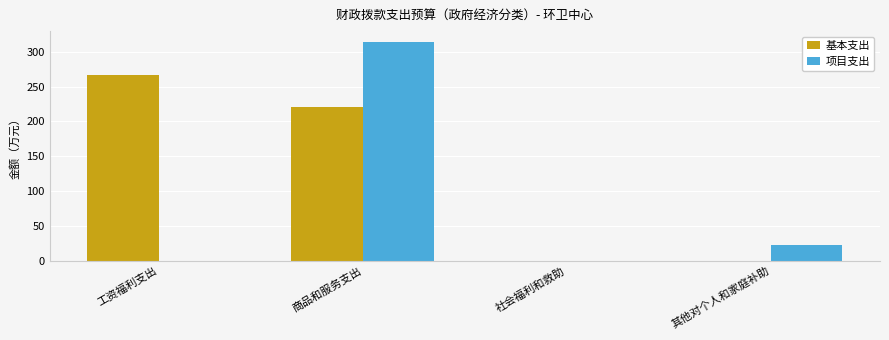

How many series are shown in this chart?

2